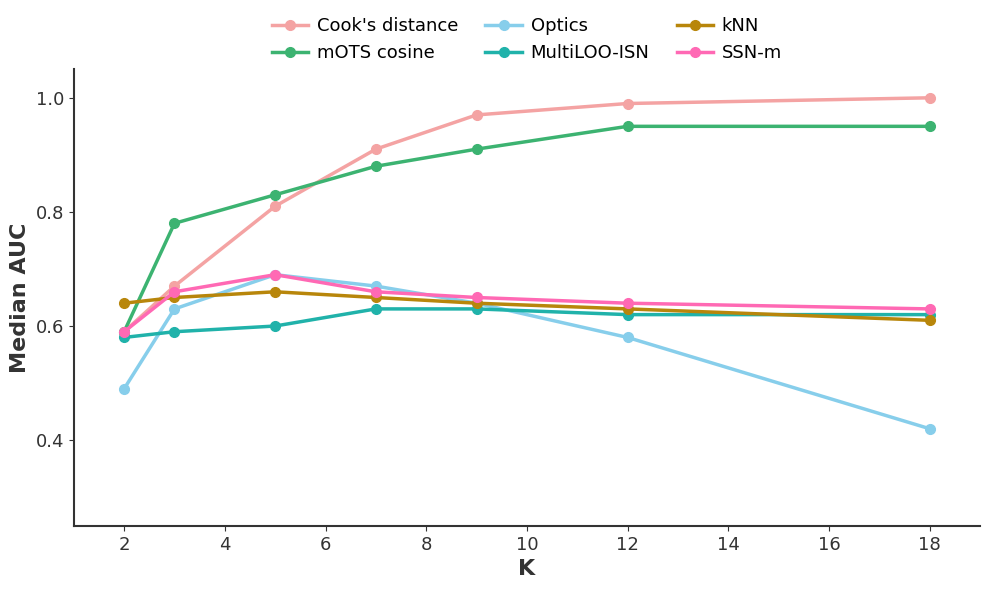

How many MultiLOO-ISN values are between 0 and 1?

7